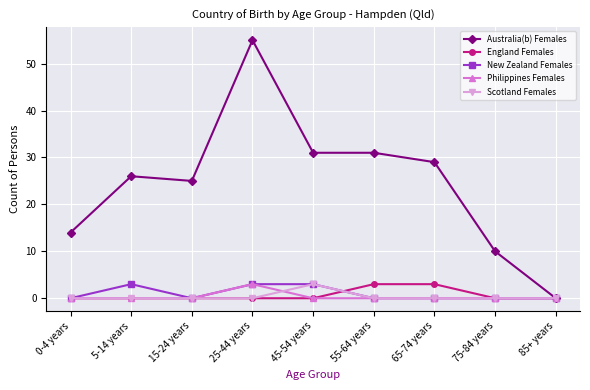

What is the label of the 9th point from the left?

85+ years